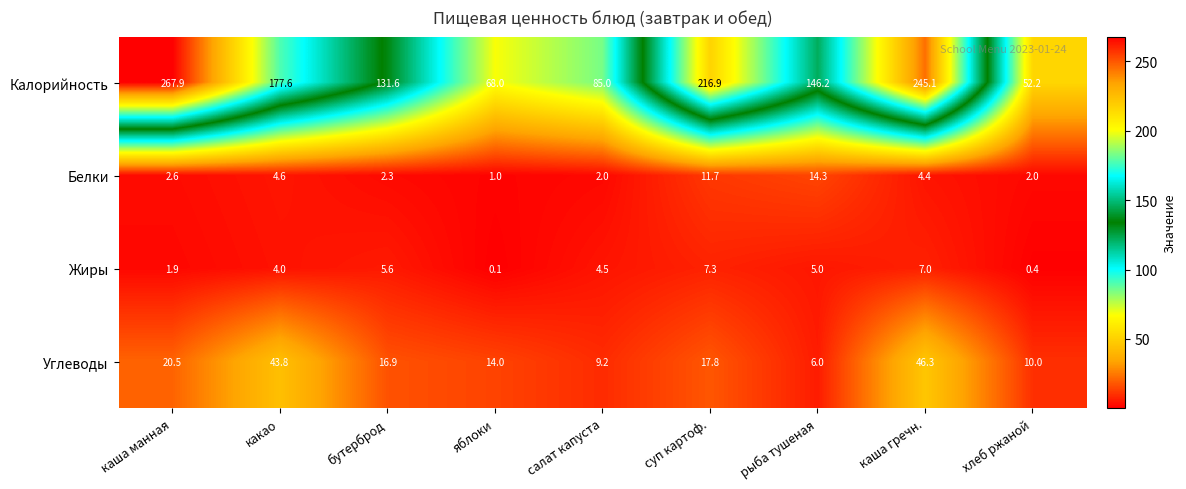

Which series has the largest total across all categories?

Калорийность